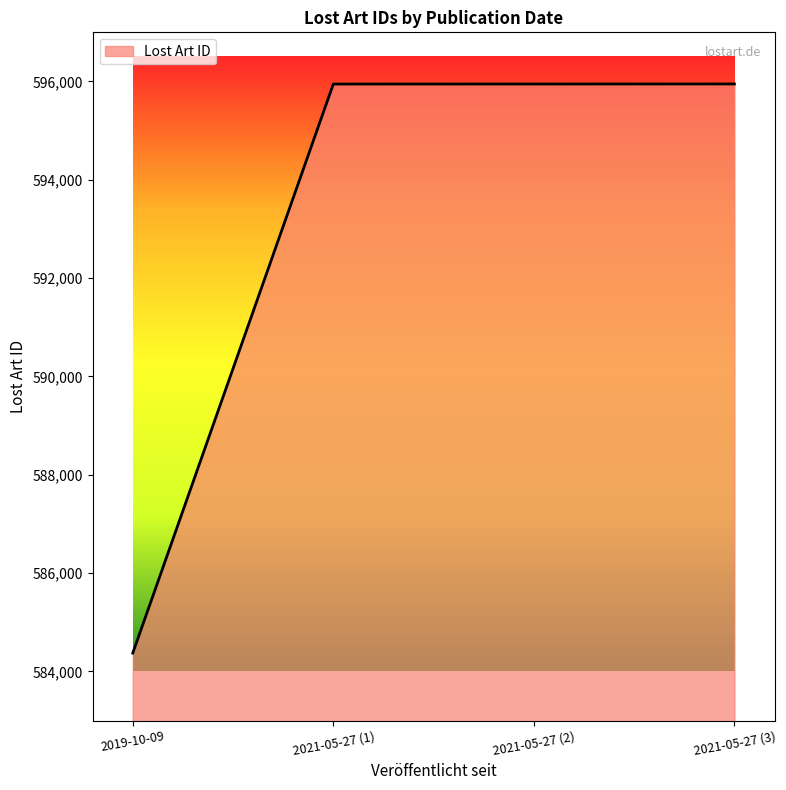

Which has a higher value, 2021-05-27 (2) or 2019-10-09?

2021-05-27 (2)